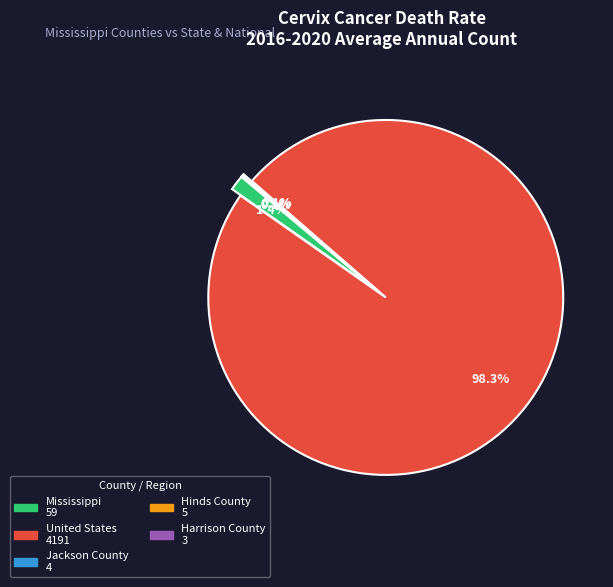

Does United States represent more than half of the total?

Yes